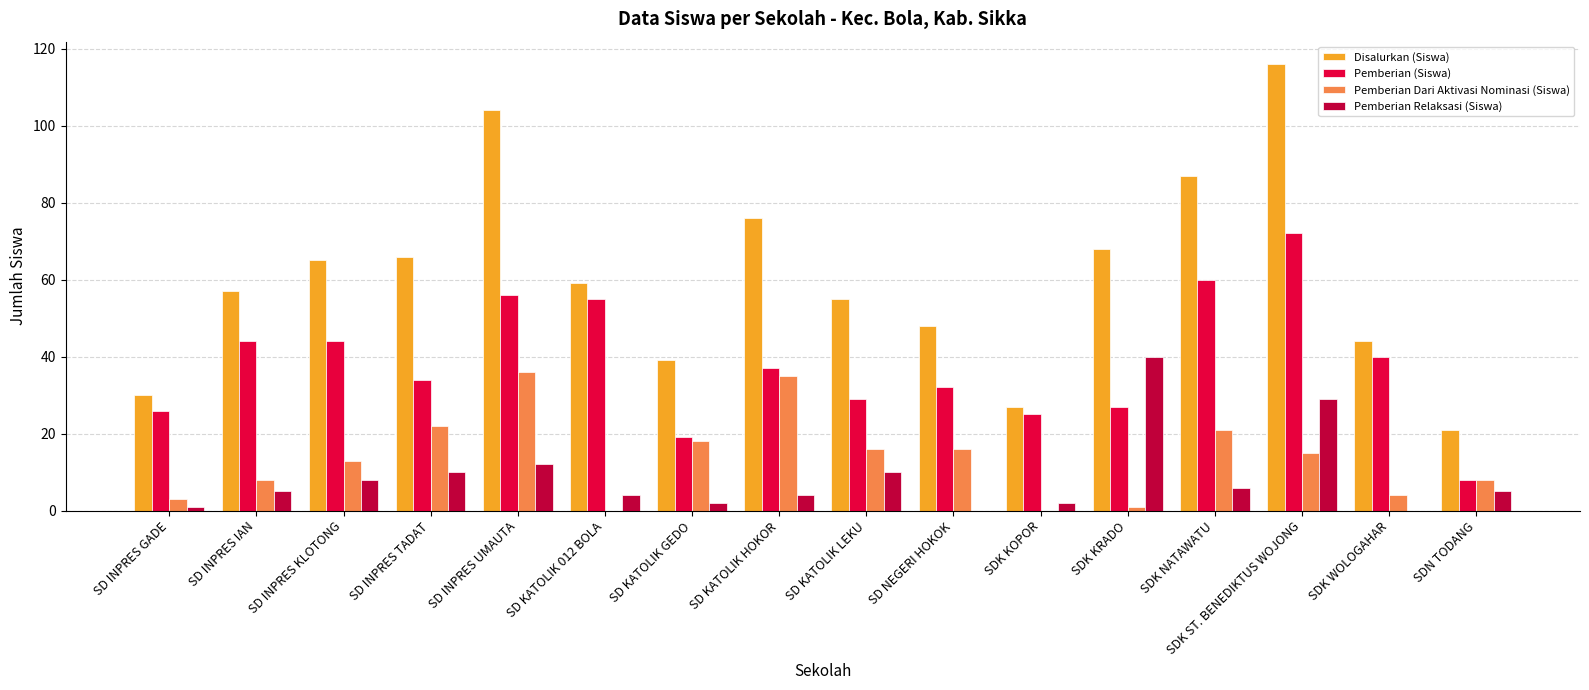

Which series has the largest total across all categories?

Disalurkan (Siswa)